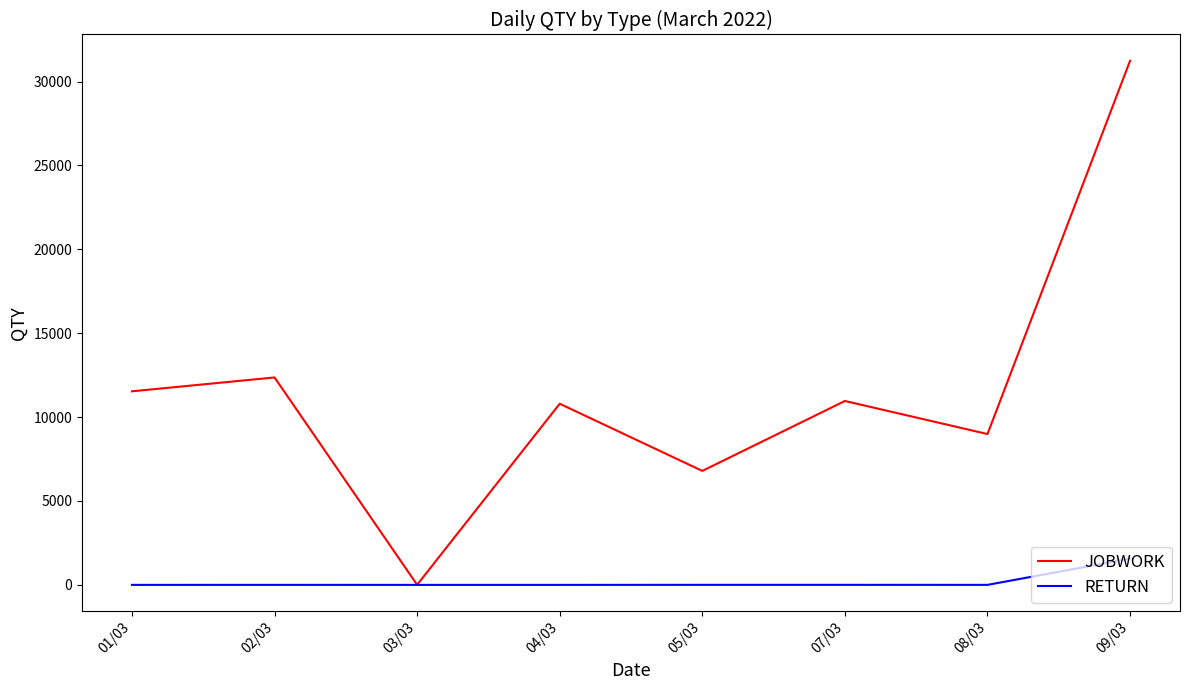

What is the difference between the second highest and second lowest values in the RETURN series?

3